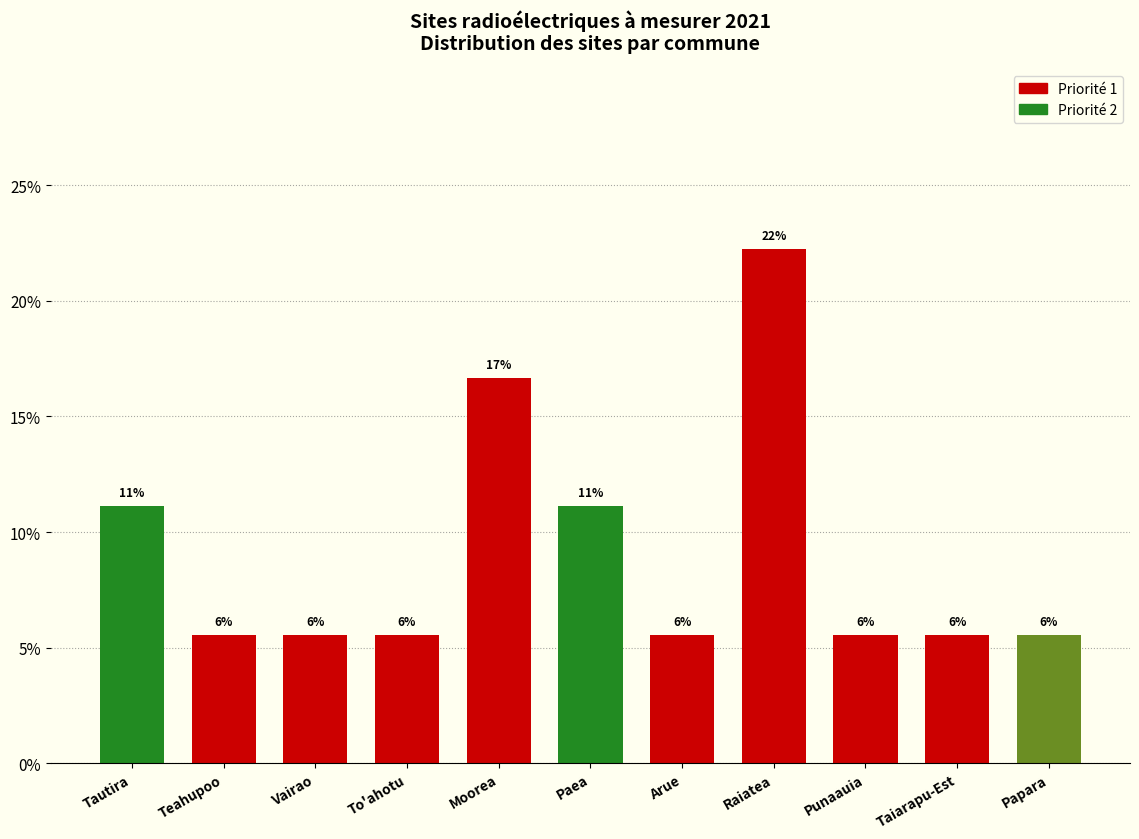

Are the bars horizontal?

No